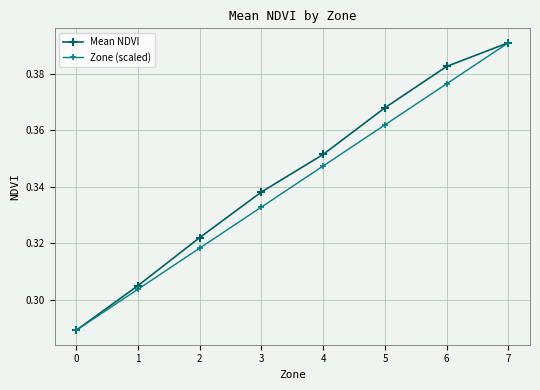

What are all the series names shown in the legend?

Mean NDVI, Zone (scaled)